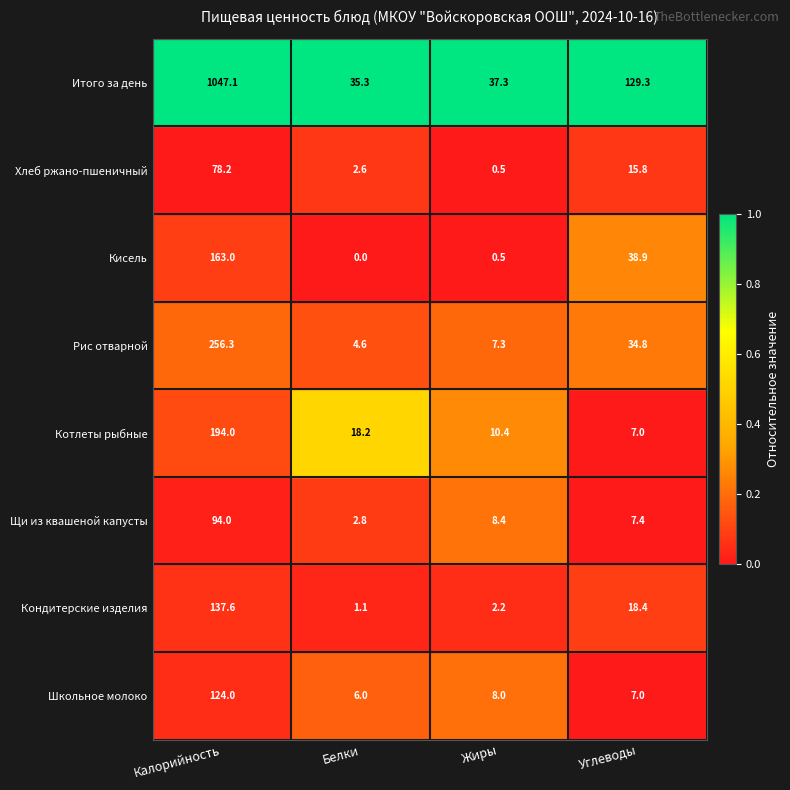

The Котлеты рыбные series shows 18.2 at Белки. True or false?

True